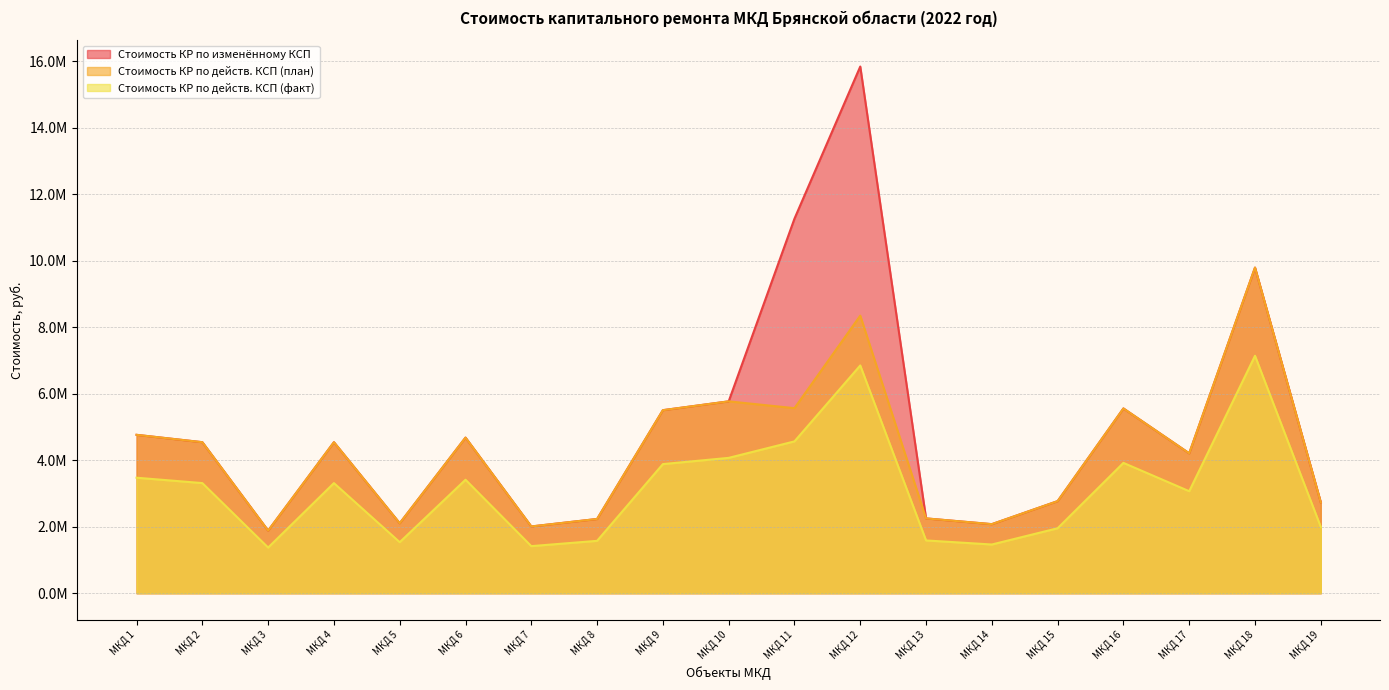

Reading left to right, list all the values displayed in this chart.

Стоимость КР по изменённому КСП: 4762688.6	4541168.2	1882923.4	4541168.2	2104443.8	4679618.5	2007730.3	2232734.6	5503950.4	5769340.0	11261751.7	15836838.3	2250042.6	2076962.4	2769283.2	5555874.4	4206672.4	9791201.7	2733007.9
Стоимость КР по действ. КСП (план): 4762688.6	4541168.2	1882923.4	4541168.2	2104443.8	4679618.5	2007730.3	2232734.6	5503950.4	5769340.0	5564359.8	8346539.7	2250042.6	2076962.4	2769283.2	5555874.4	4206672.4	9791201.7	2733007.9
Стоимость КР по действ. КСП (факт): 3473085.2	3311546.4	1373080.2	3311546.4	1534619.1	3412508.2	1416363.6	1575094.1	3882790.0	4070010.5	4565859.3	6848788.9	1587304.1	1465203.8	1953605.0	3919420.1	3067622.7	7140017.1	1992985.5